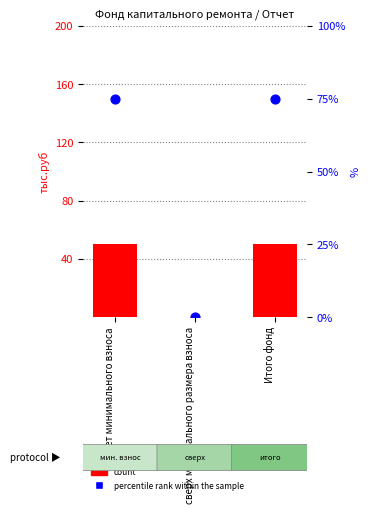

Is the value of percentile rank within the sample at за счет минимального взноса greater than the value of count at за счет минимального взноса?

Yes